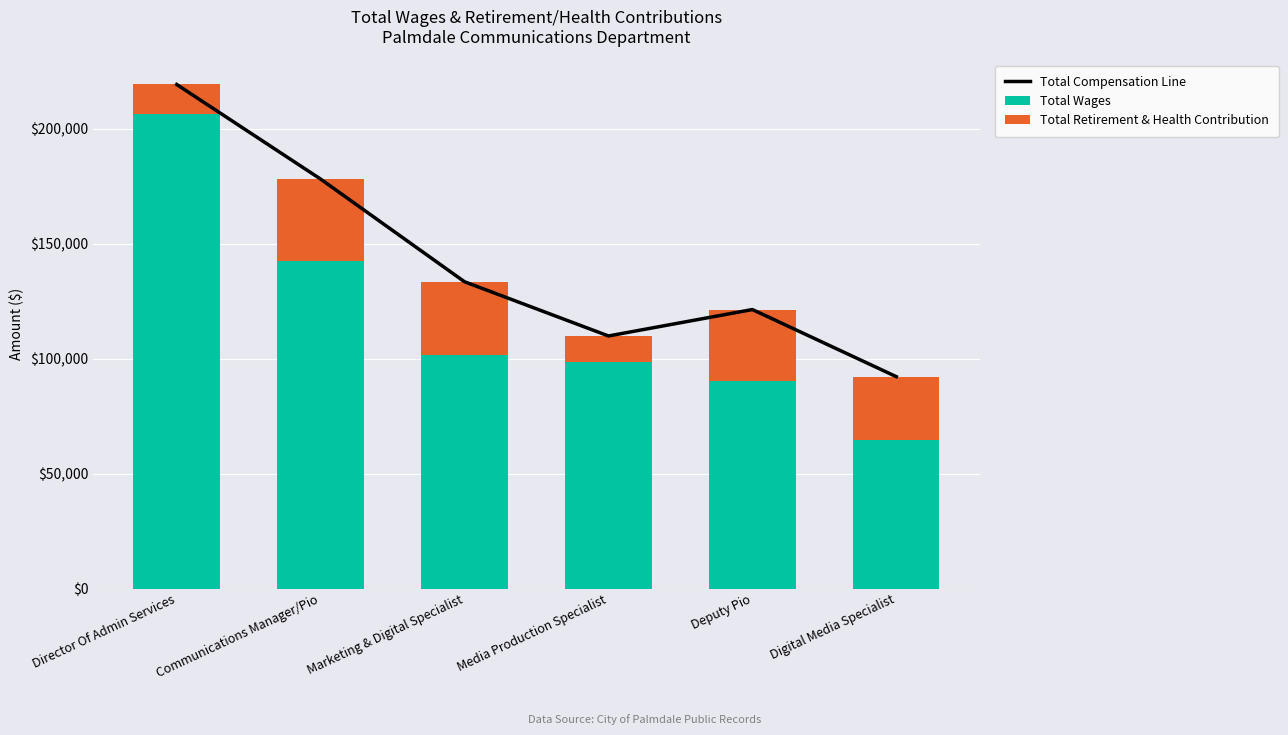

At how many categories does at least one series exceed 144765?

2